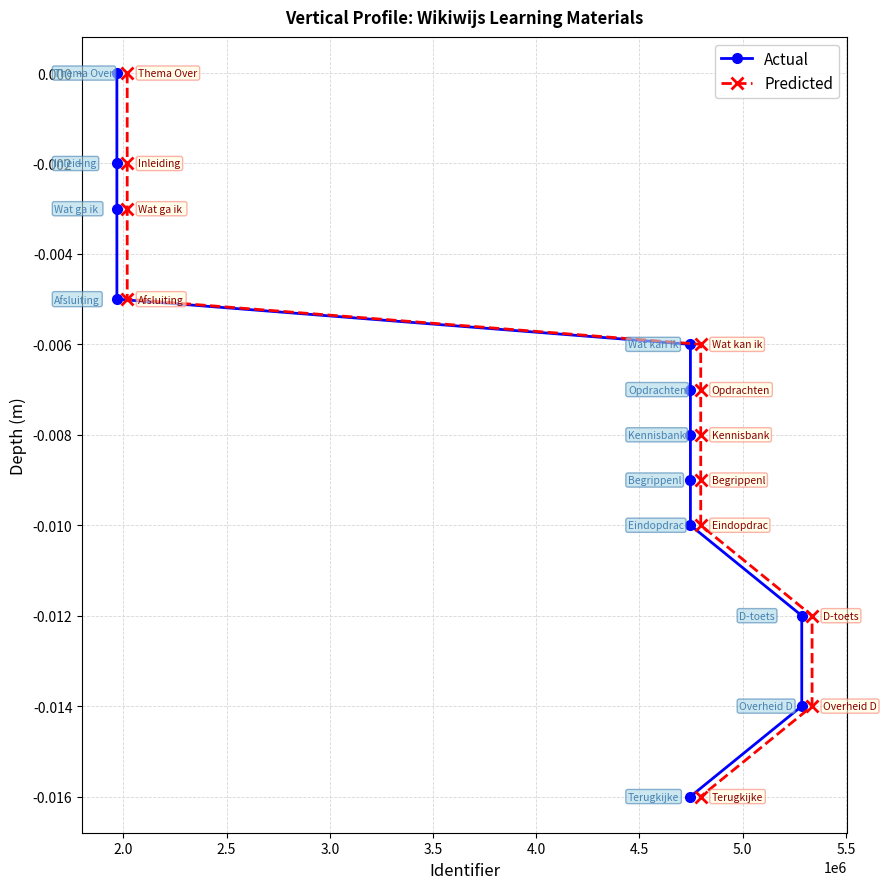

How many negative values does the Predicted series have?

11